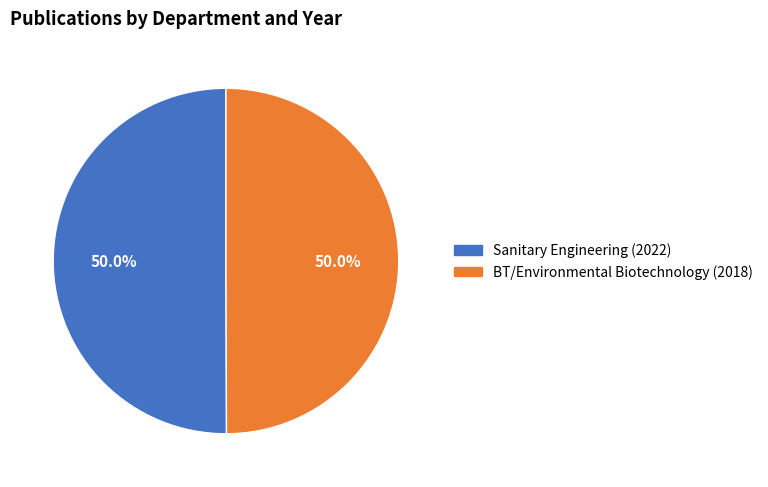

How much of the chart is everything except BT/Environmental Biotechnology (2018)?

50.0%